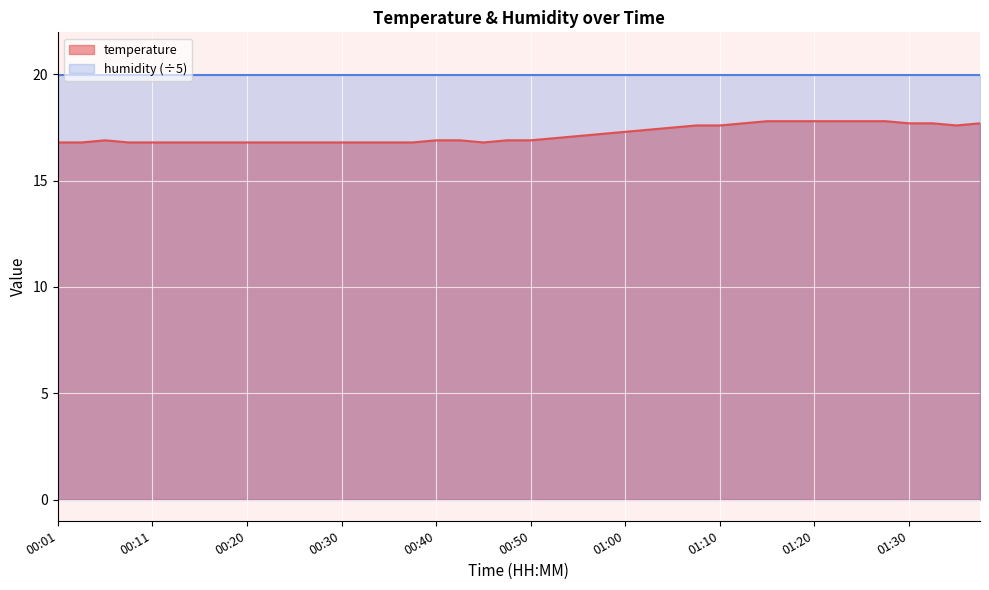

Which category has the lowest value across all series?

00:01